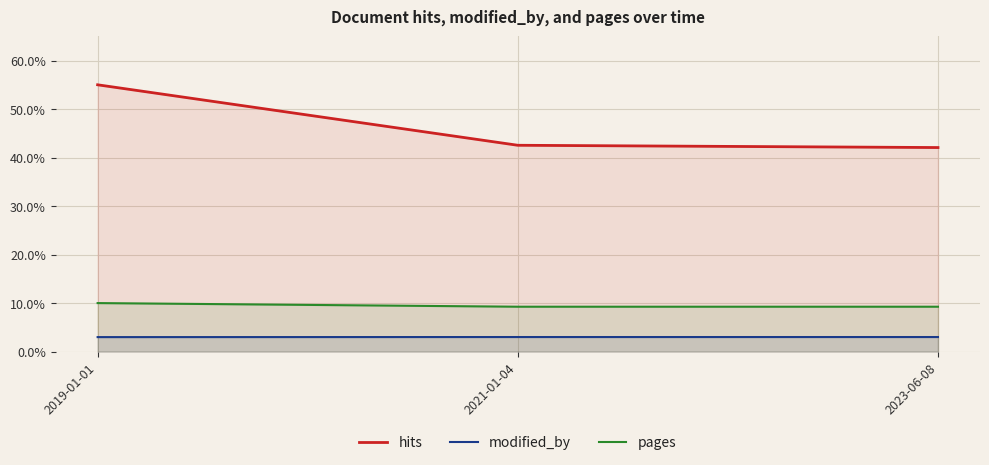

Which series has the largest total across all categories?

hits